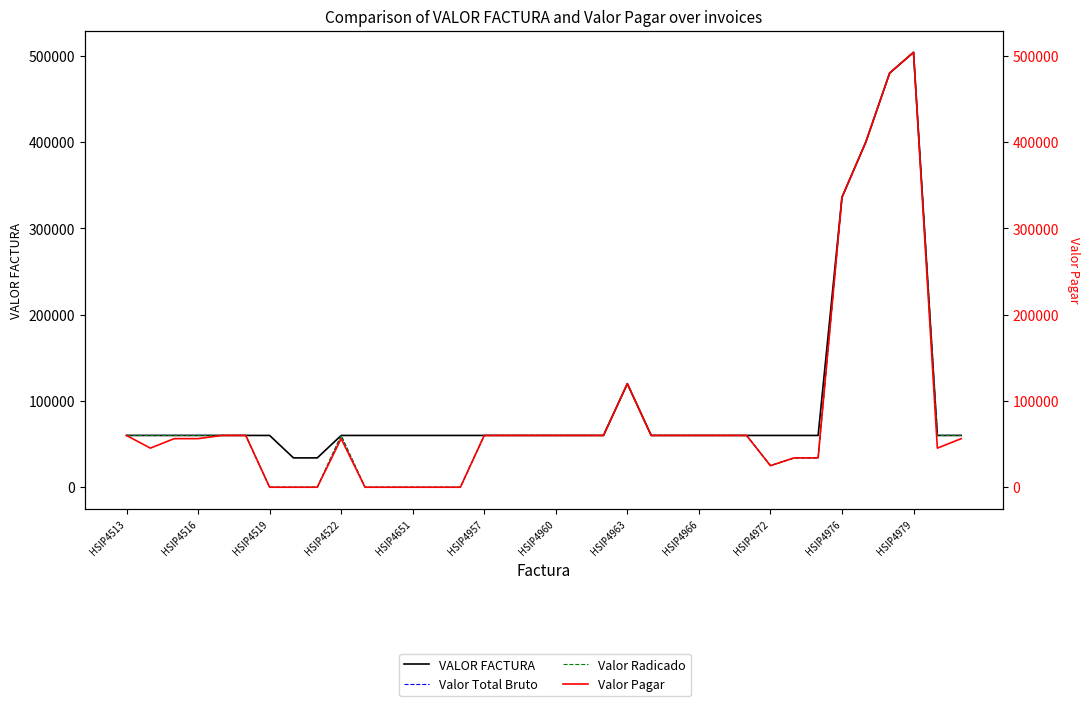

At HSIP4976, list the series in order from smallest to largest.

Valor Total Bruto, Valor Radicado, Valor Pagar, VALOR FACTURA